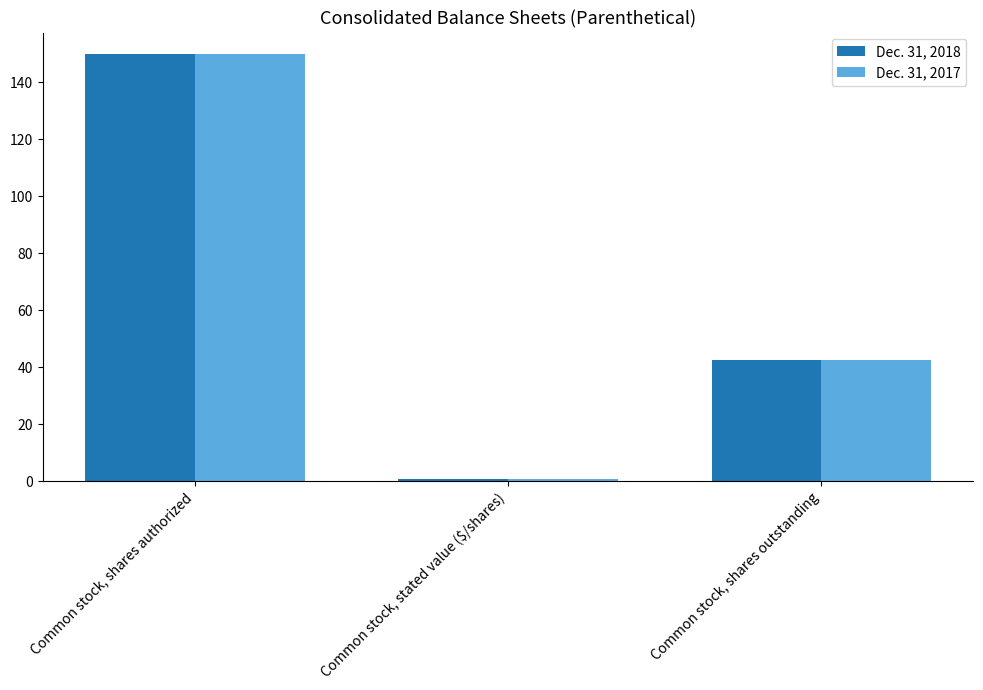

Is the value of Dec. 31, 2017 at Common stock, stated value ($/shares) greater than the value of Dec. 31, 2018 at Common stock, shares outstanding?

No